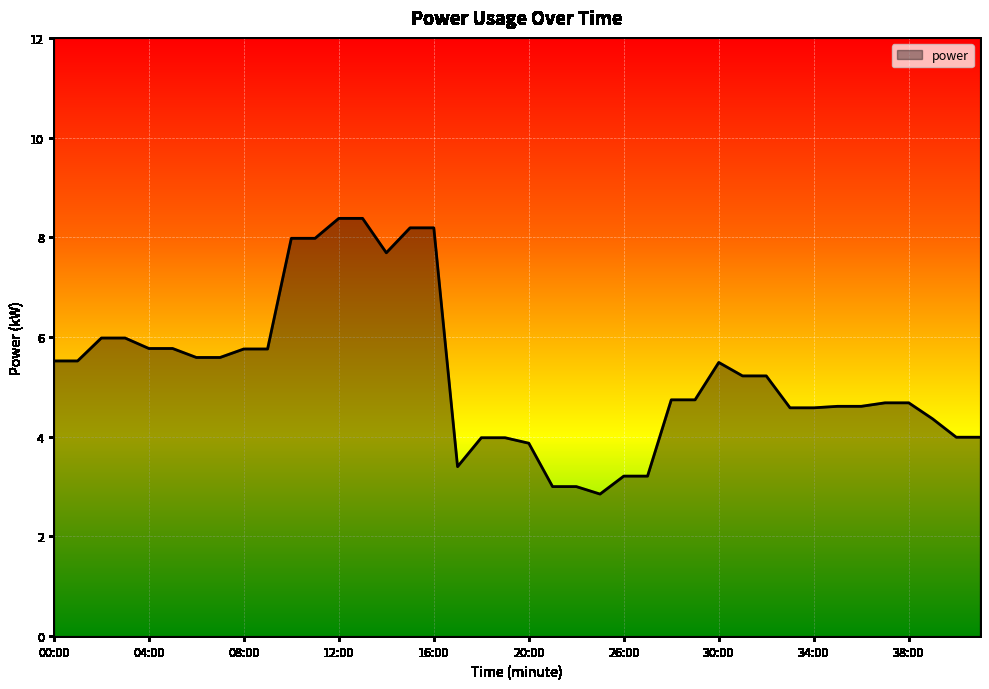

Reading left to right, extract all data points from this chart.

5.5	5.5	6.0	6.0	5.8	5.8	5.6	5.6	5.8	5.8	8.0	8.0	8.4	8.4	7.7	8.2	8.2	3.4	4.0	4.0	3.9	3.0	3.0	2.9	3.2	3.2	4.7	4.7	5.5	5.2	5.2	4.6	4.6	4.6	4.6	4.7	4.7	4.4	4.0	4.0